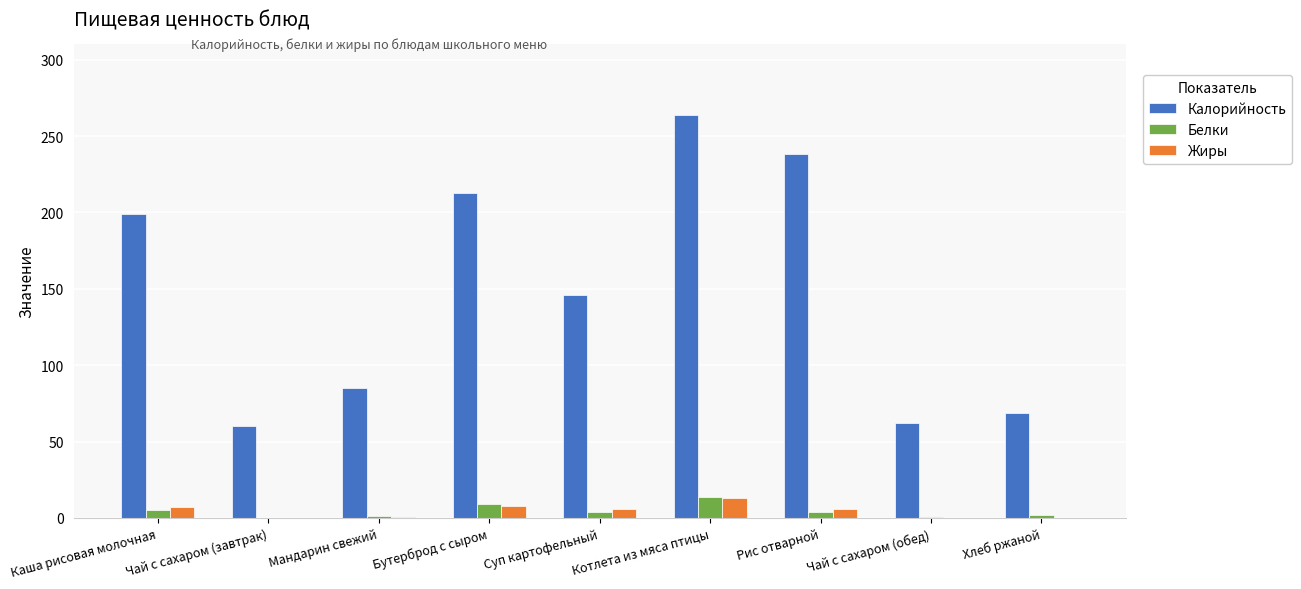

Which series has the largest total across all categories?

Калорийность